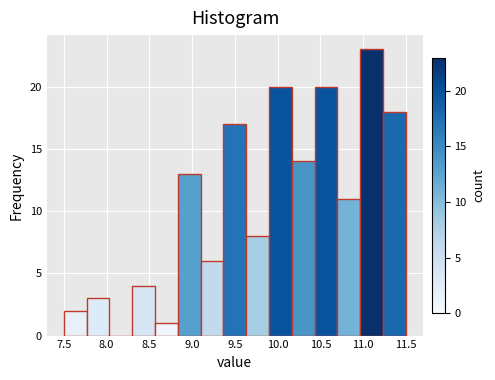

Which range on the x-axis has the tallest bar?

10.95 to 11.25